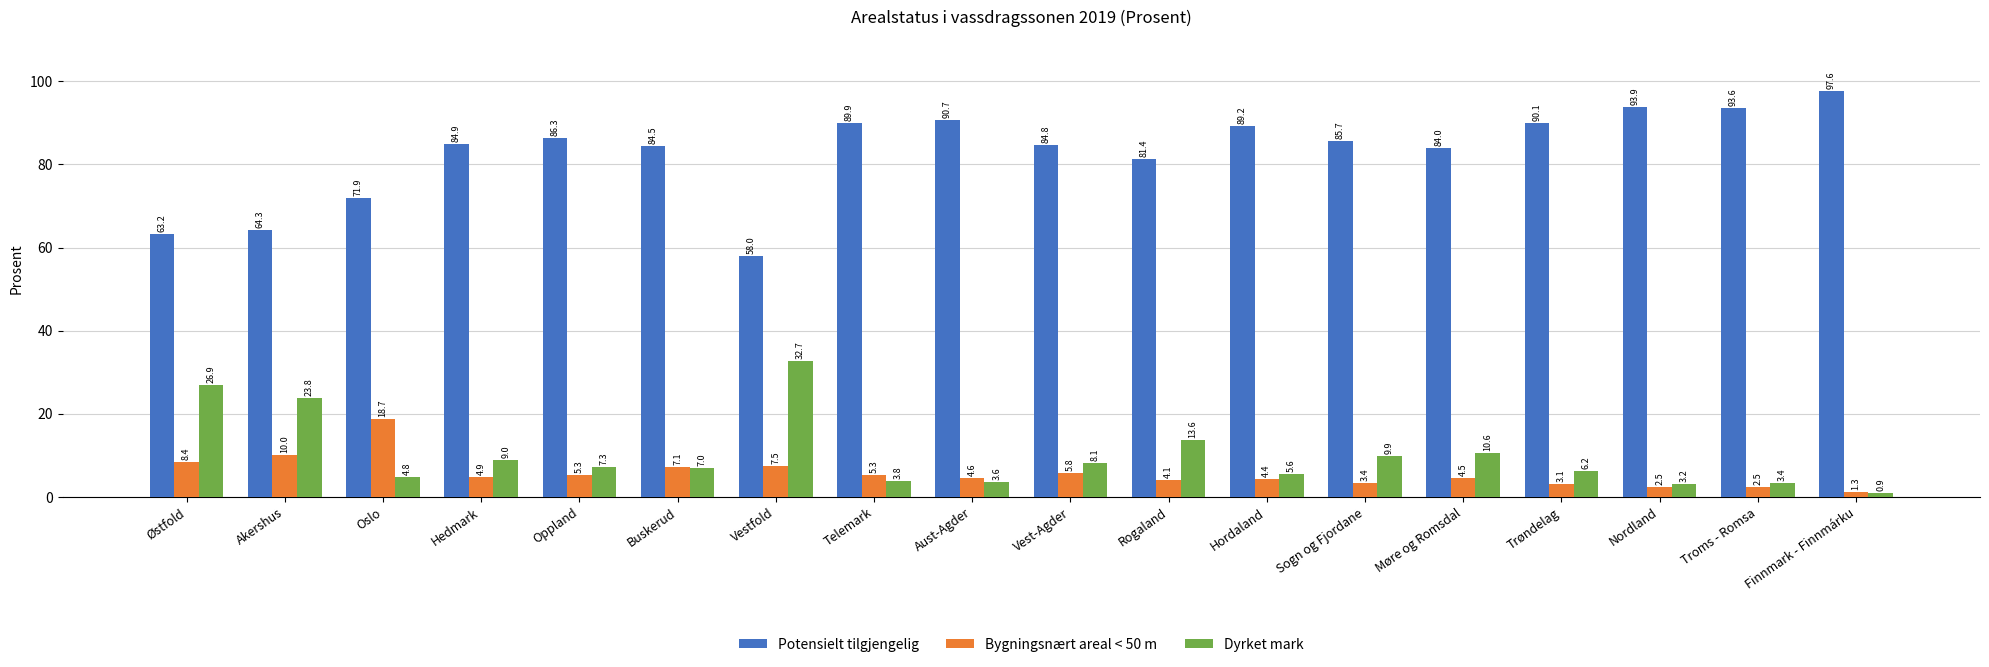

At which category does the chart reach its minimum across all series?

Finnmark - Finnmárku